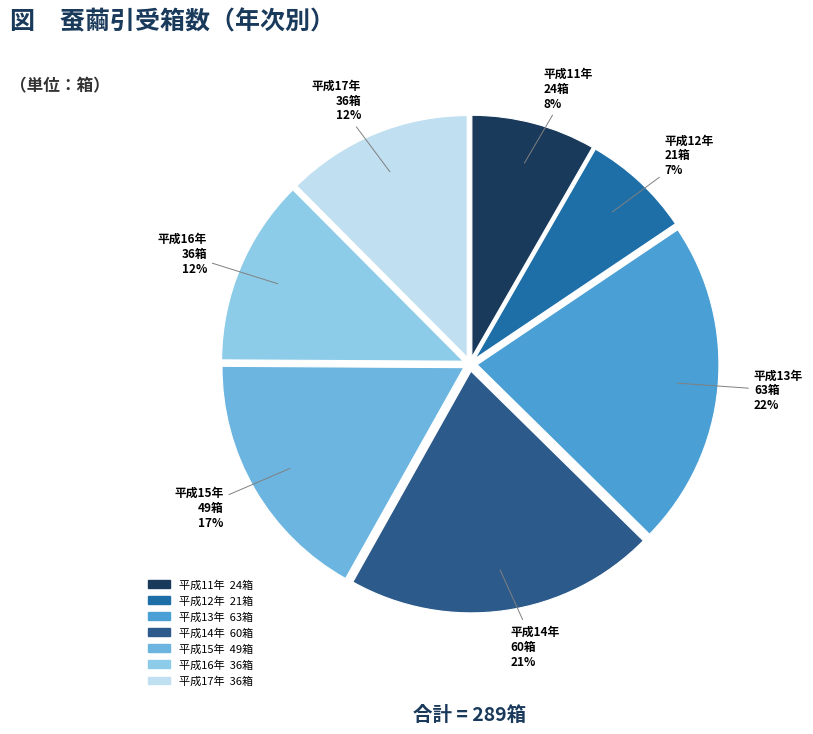

What percentage is the 平成14年 slice, to the nearest percent?

21%